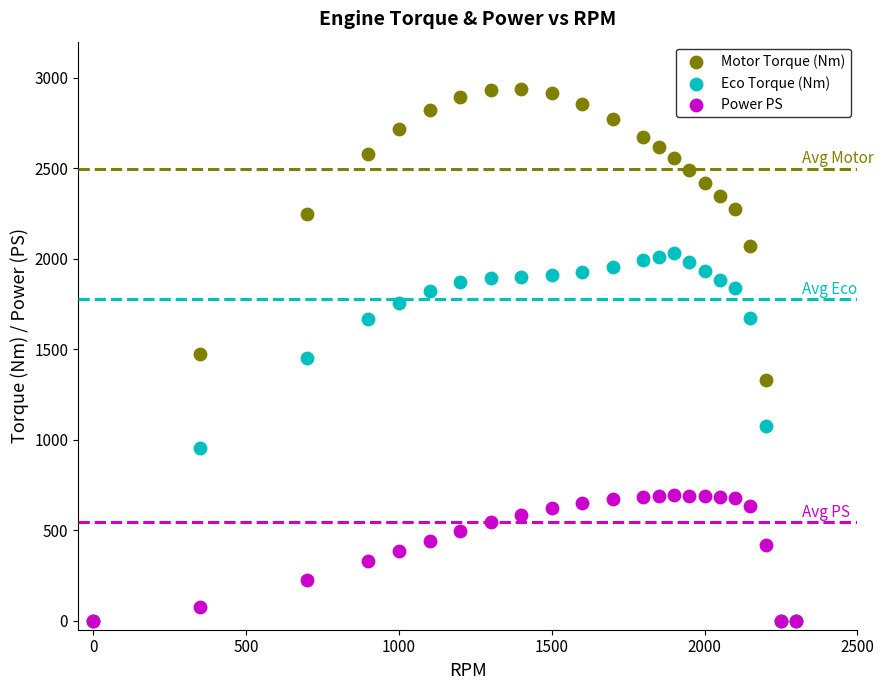

Which series reaches the maximum Y coordinate?

Motor Torque (Nm)